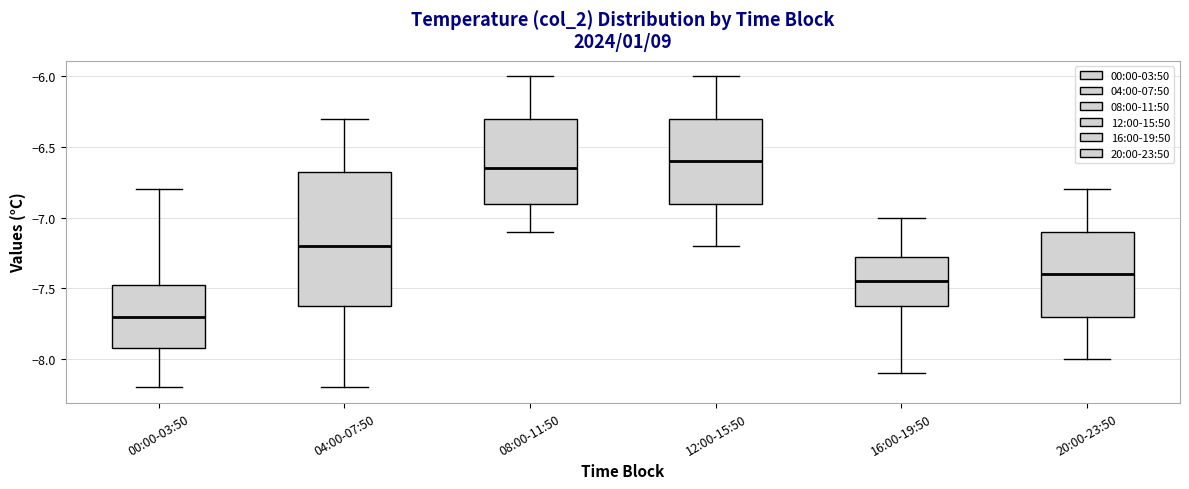

Which box is the tallest, from its lower edge to its upper edge?

04:00-07:50